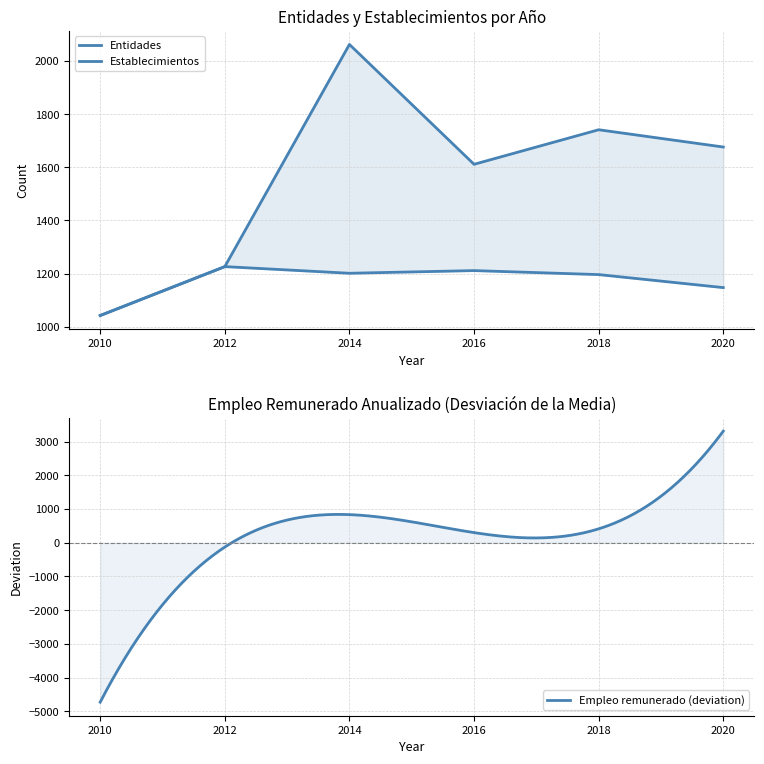

How many interior local valleys does the Establecimientos series have?

1